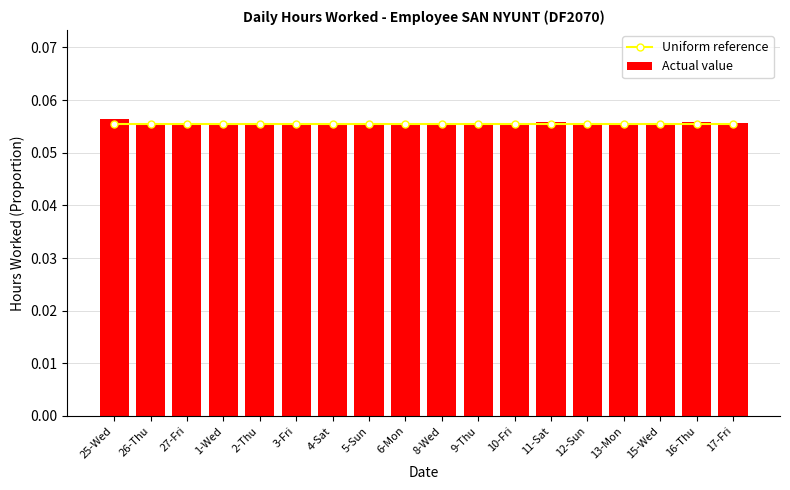

What is the average value of the Actual value series?

0.1